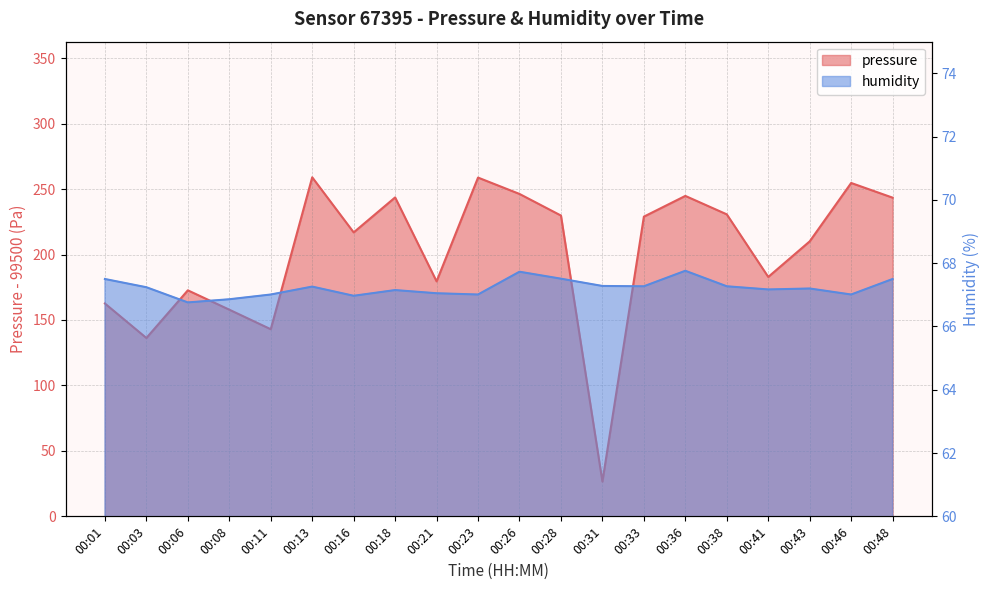

What are all the series names shown in the legend?

pressure, humidity